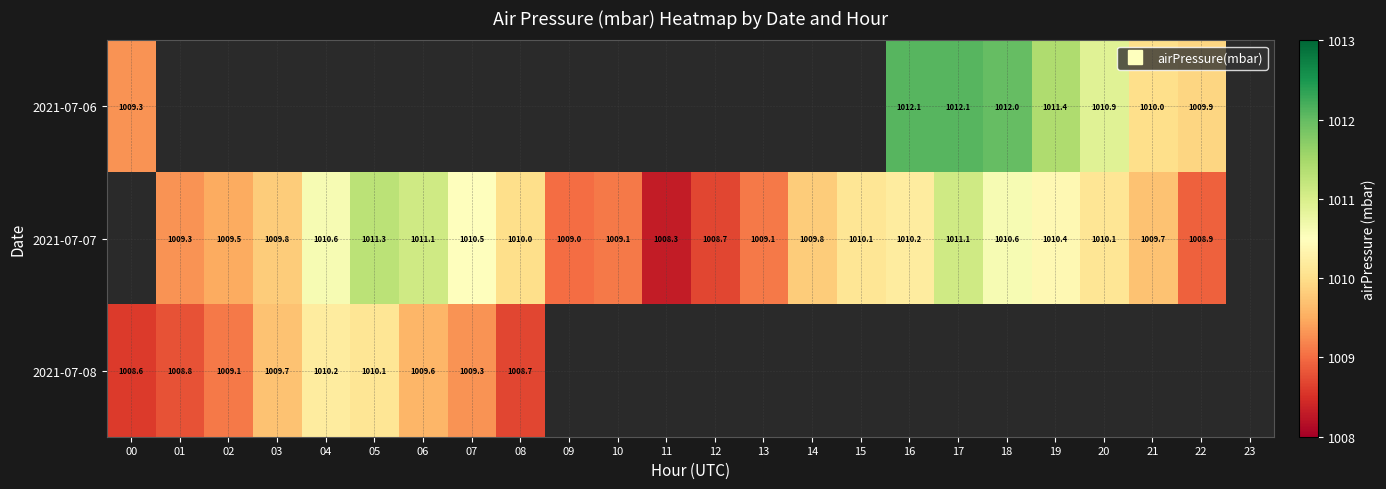

Read the 2021-07-06 value at 21.

1010.0